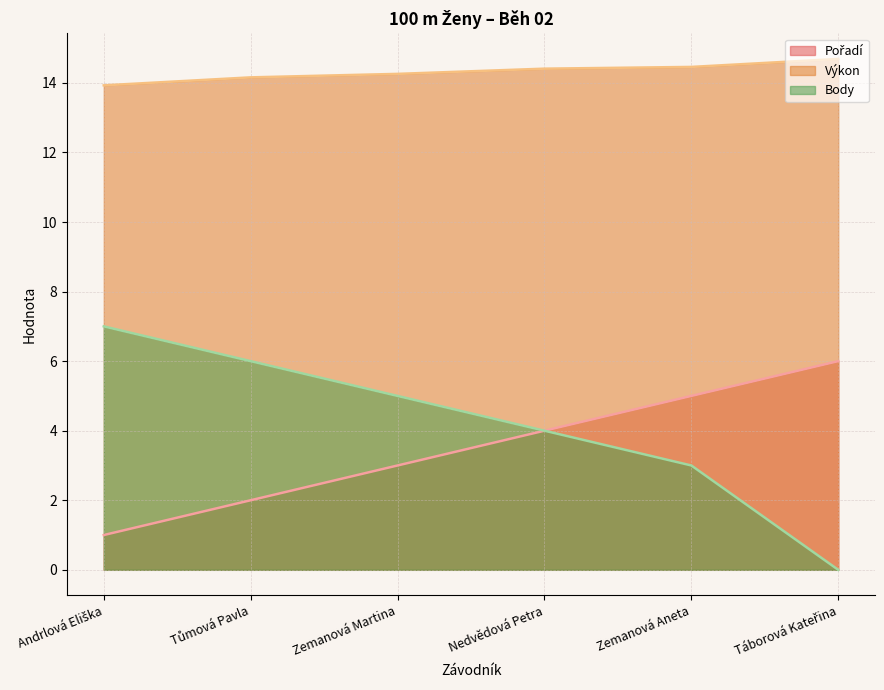

True or false: Pořadí and Výkon intersect in this chart.

False